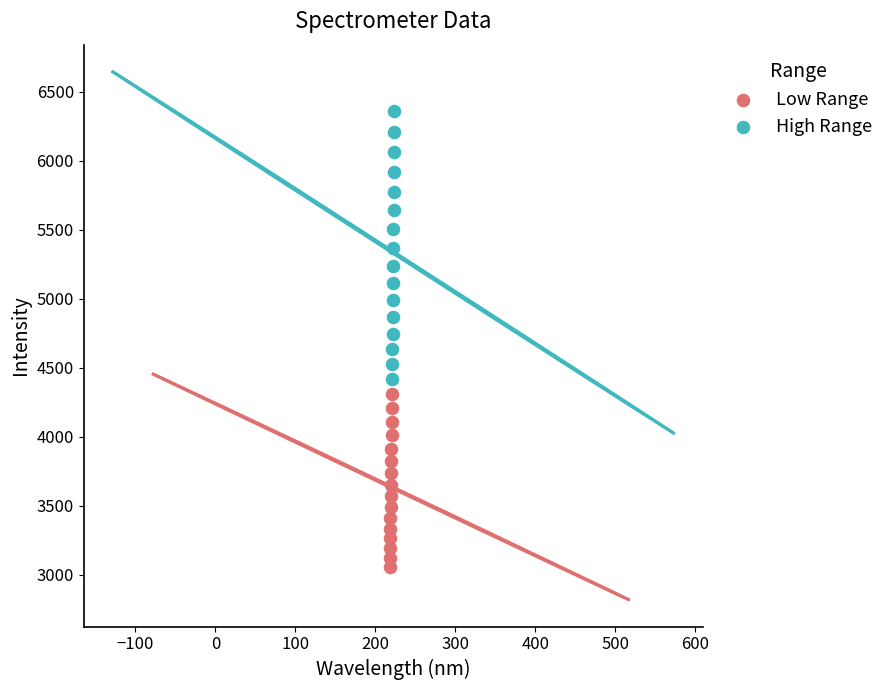

Which series contains the lowest Y value?

Low Range